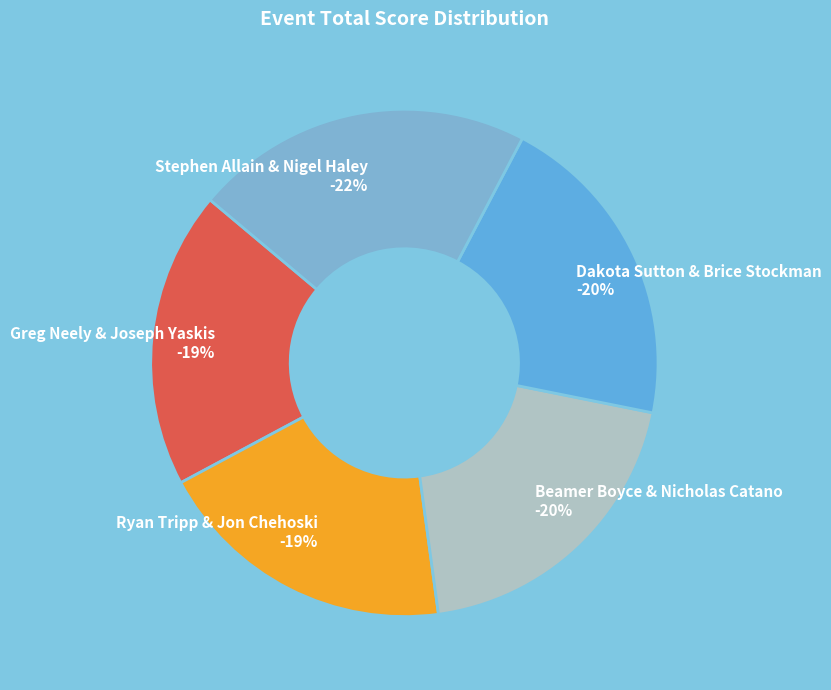

True or false: Dakota Sutton & Brice Stockman accounts for 30% of the total.

False